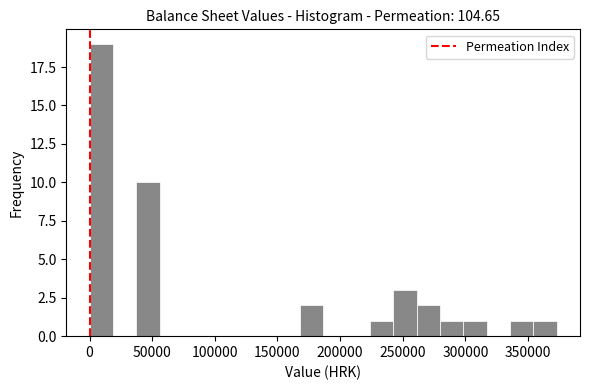

Around what value on the x-axis is the tallest bar? Give the approximate position of its centre, as read against the axis.

10000